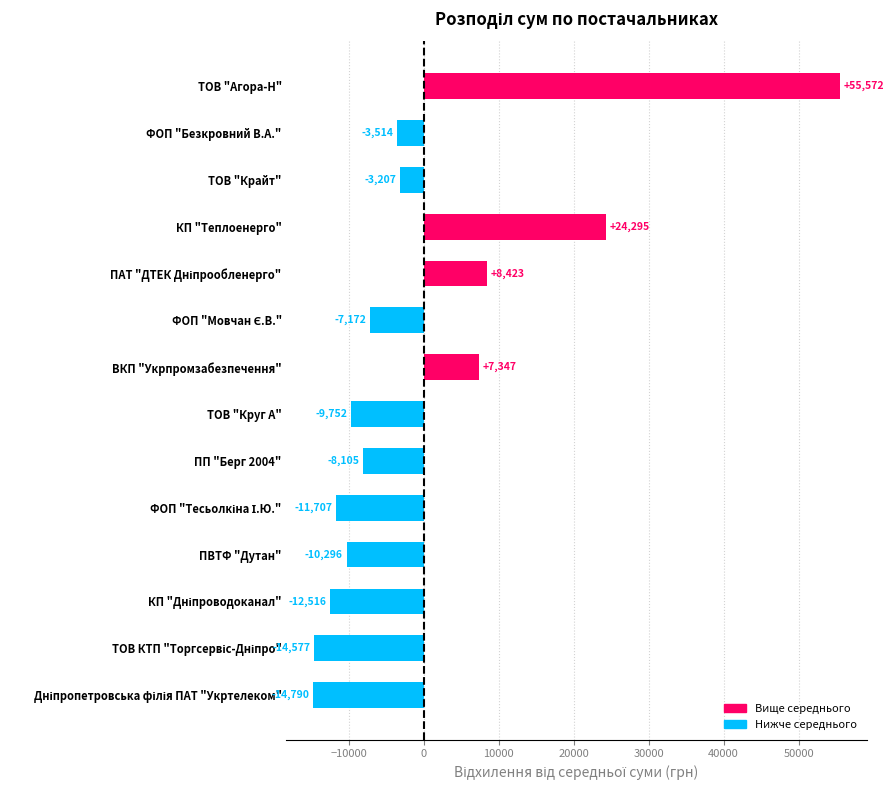

How many bars are there in total?

14